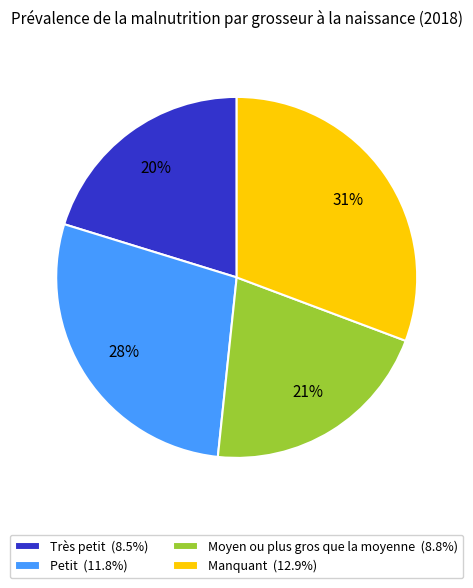

To the nearest percent, what is the combined percentage of Petit and Manquant?

59%